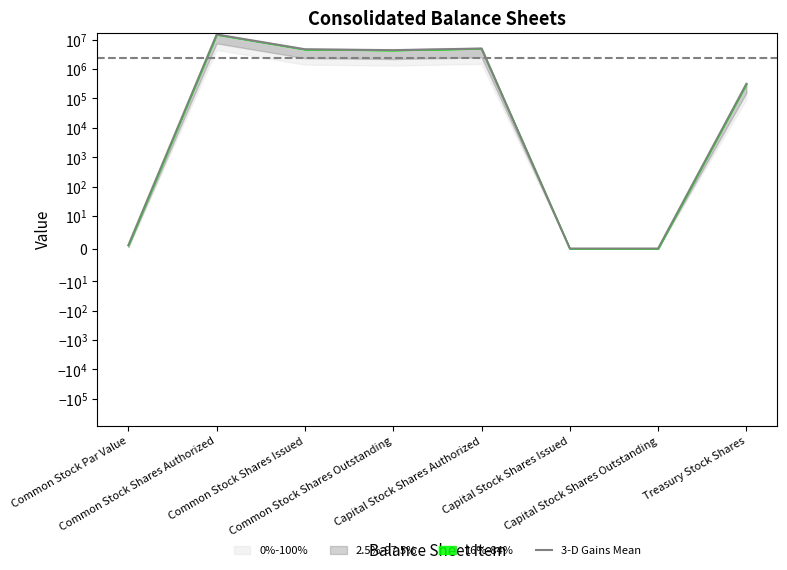

Reading right to left, transcribe all the data shown in this chart.

Treasury Stock Shares=314436	Capital Stock Shares Outstanding=0	Capital Stock Shares Issued=0	Capital Stock Shares Authorized=5000000	Common Stock Shares Outstanding=4396536	Common Stock Shares Issued=4710972	Common Stock Shares Authorized=15000000	Common Stock Par Value=1